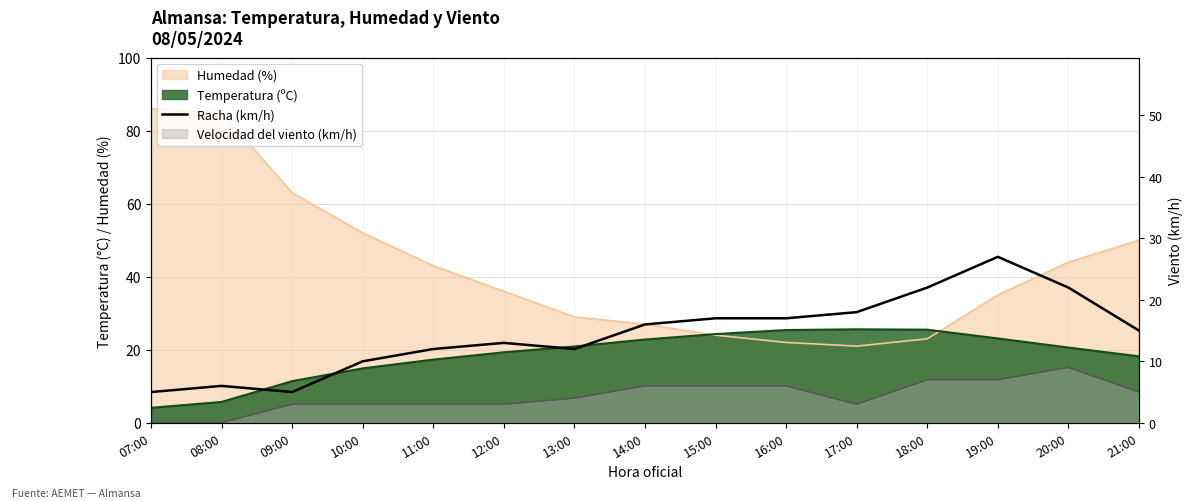

True or false: there are more than 0 points higher than both neighbors.

True